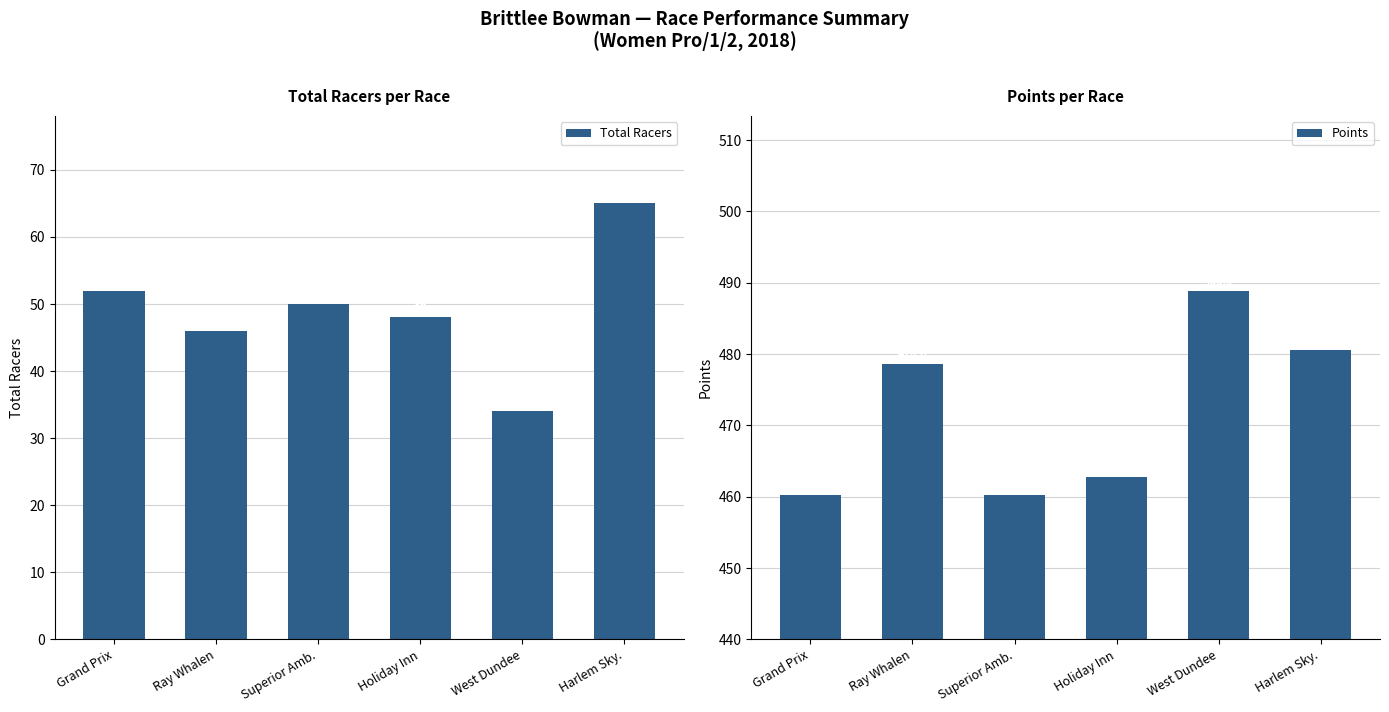

Are the bars horizontal?

No